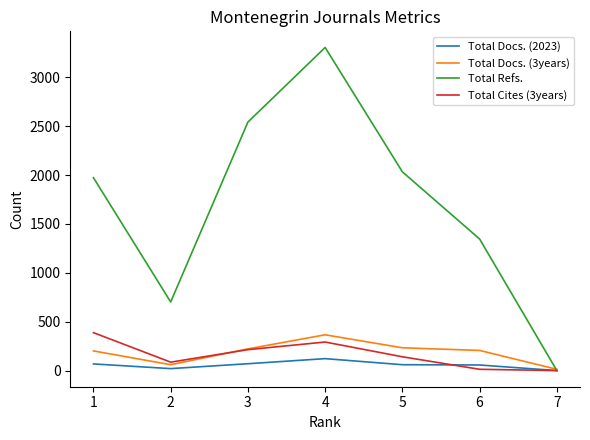

Is it true that Total Cites (3years) equals 689 at 1?

False